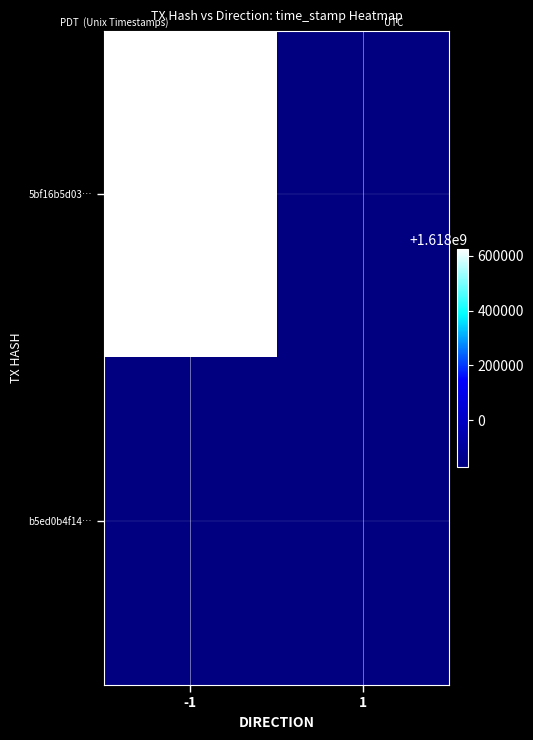

Rank the series by their average value, from highest to lowest.

5bf16b5d03…, b5ed0b4f14…